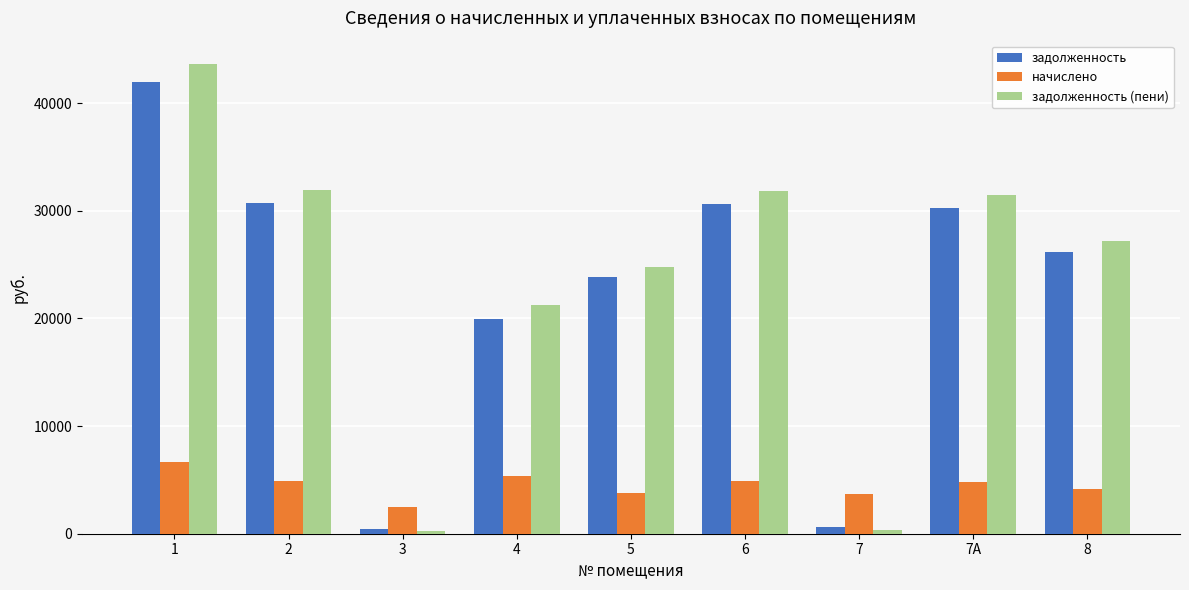

Where does the начислено series first go above 4800?

1